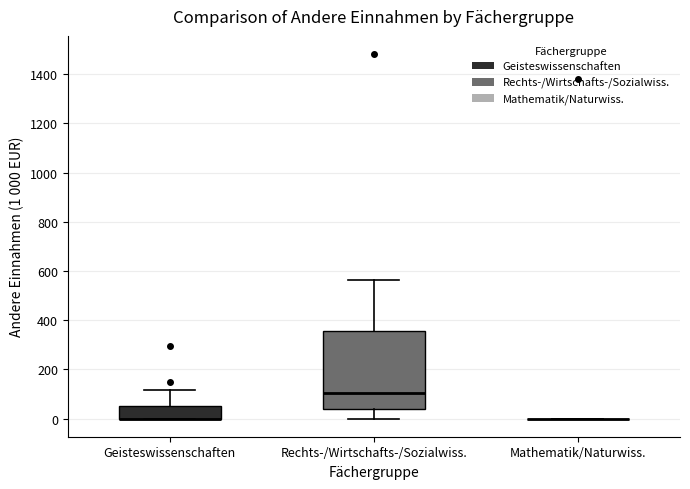

Where is the lower edge of the box for Geisteswissenschaften on the y-axis? The values are not printed on the chart, so give them approximately, as read against the axis.

0